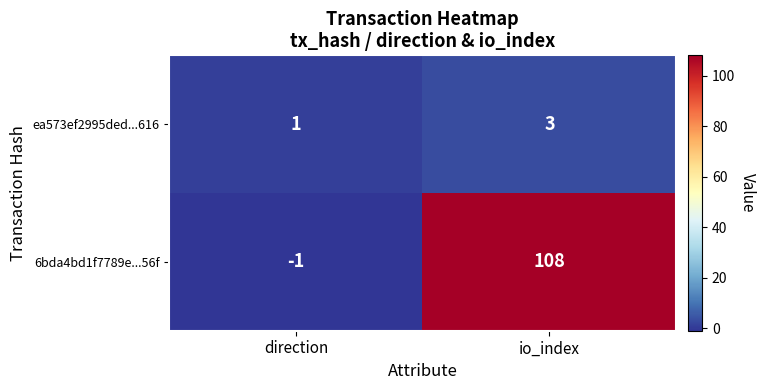

What is the sum of all ea573ef2995ded...616 values?

4